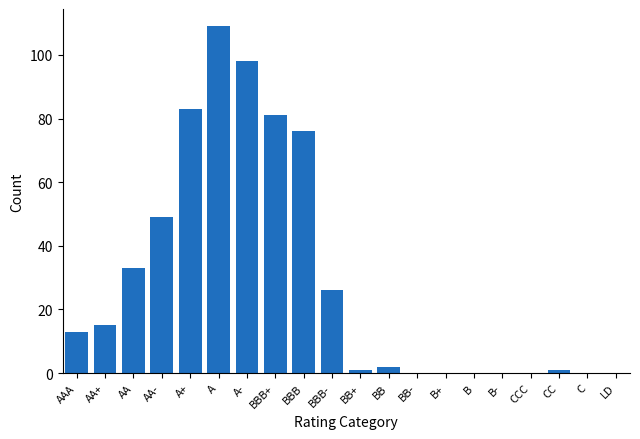

Reading left to right, what are all the values shown in this chart?

AAA=13	AA+=15	AA=33	AA-=49	A+=83	A=109	A-=98	BBB+=81	BBB=76	BBB-=26	BB+=1	BB=2	BB-=0	B+=0	B=0	B-=0	CCC=0	CC=1	C=0	LD=0